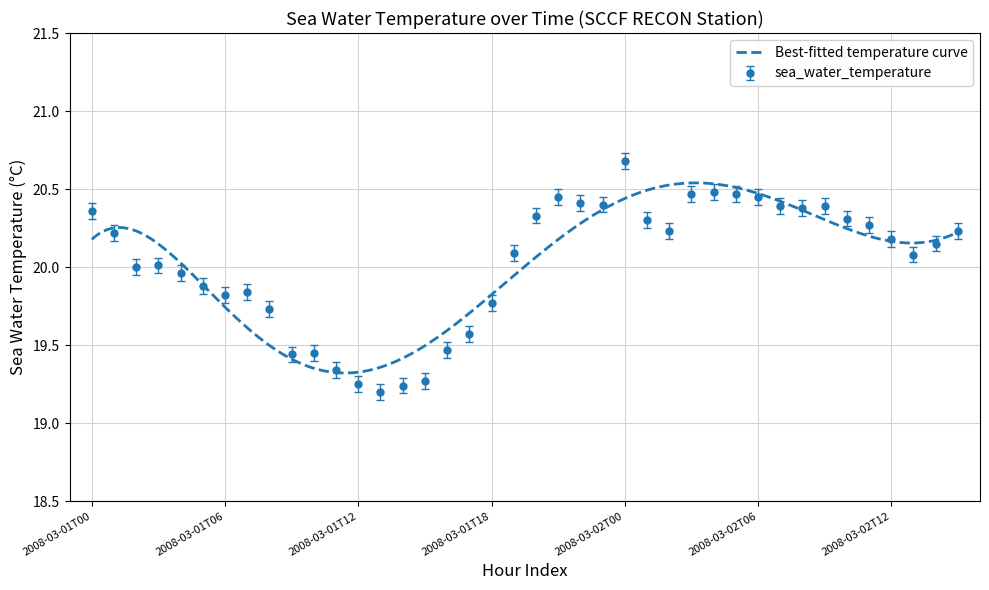

Reading right to left, list all the values displayed in this chart.

2008-03-02T15=20.2	2008-03-02T14=20.1	2008-03-02T13=20.1	2008-03-02T12=20.2	2008-03-02T11=20.3	2008-03-02T10=20.3	2008-03-02T09=20.4	2008-03-02T08=20.4	2008-03-02T07=20.4	2008-03-02T06=20.4	2008-03-02T05=20.5	2008-03-02T04=20.5	2008-03-02T03=20.5	2008-03-02T02=20.2	2008-03-02T01=20.3	2008-03-02T00=20.7	2008-03-01T23=20.4	2008-03-01T22=20.4	2008-03-01T21=20.4	2008-03-01T20=20.3	2008-03-01T19=20.1	2008-03-01T18=19.8	2008-03-01T17=19.6	2008-03-01T16=19.5	2008-03-01T15=19.3	2008-03-01T14=19.2	2008-03-01T13=19.2	2008-03-01T12=19.2	2008-03-01T11=19.3	2008-03-01T10=19.4	2008-03-01T09=19.4	2008-03-01T08=19.7	2008-03-01T07=19.8	2008-03-01T06=19.8	2008-03-01T05=19.9	2008-03-01T04=20.0	2008-03-01T03=20.0	2008-03-01T02=20.0	2008-03-01T01=20.2	2008-03-01T00=20.4